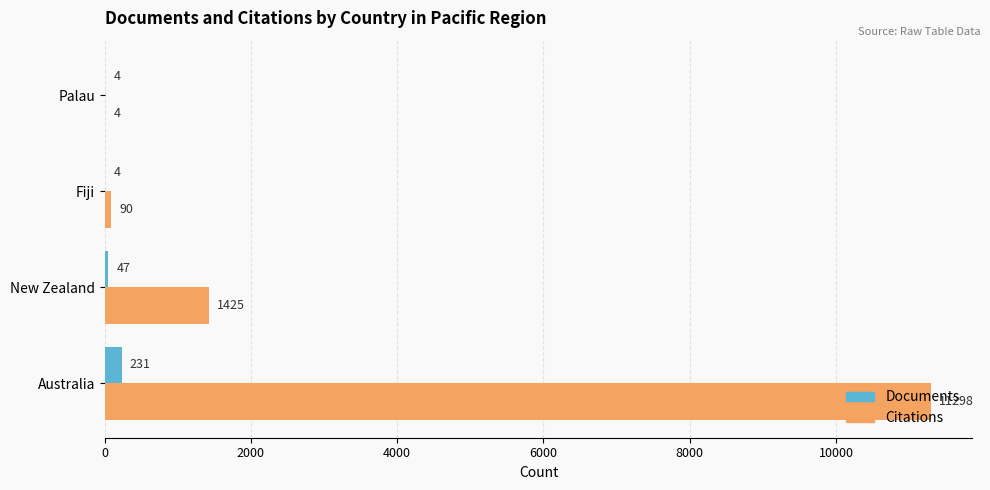

The value of Citations at New Zealand is 582. True or false?

False